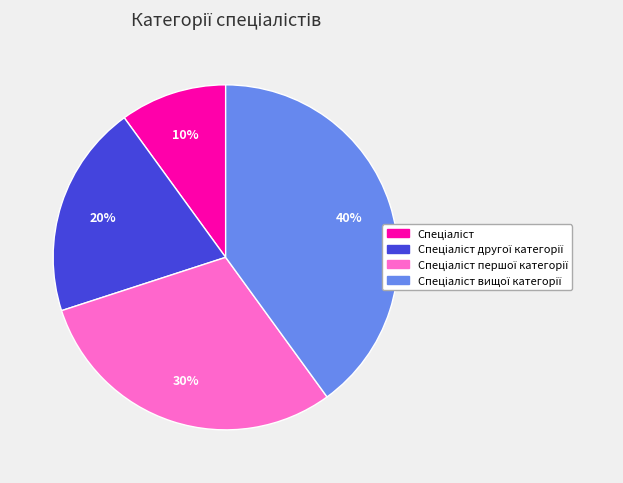

To the nearest percent, what is the difference between the largest and smallest slice percentages?

30%